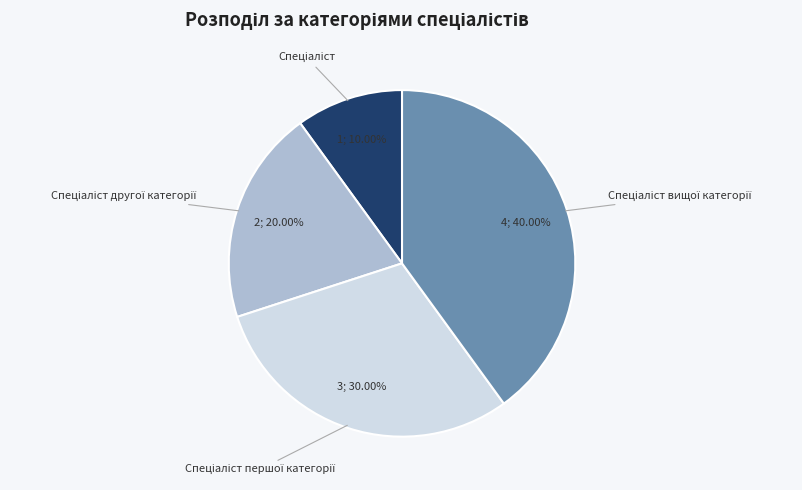

Is there any slice that represents more than half of the pie?

No